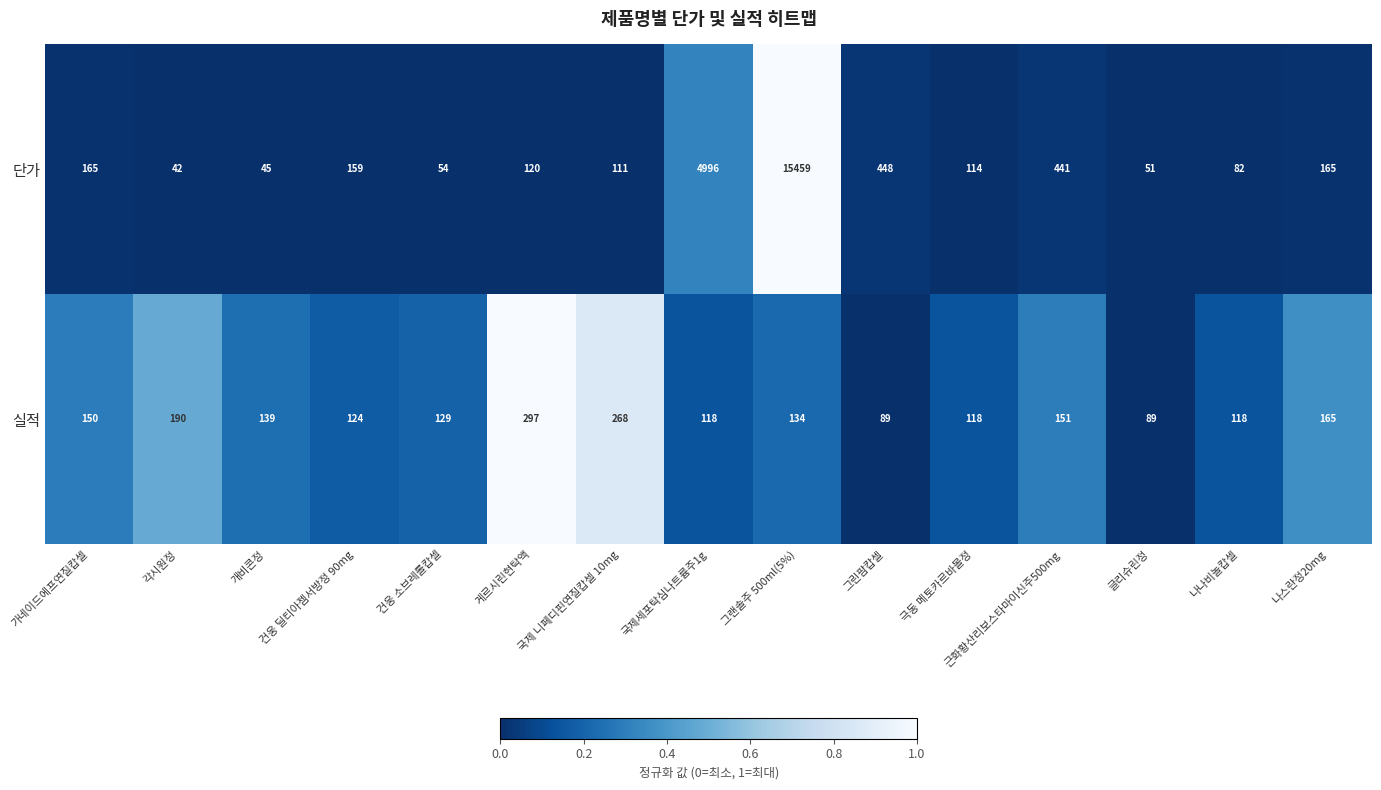

What is the difference between the maximum and minimum values in the 실적 series?

208